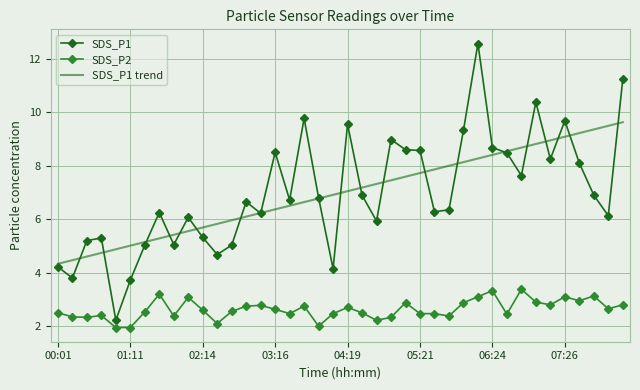

Which series has the widest spread of values?

SDS_P1